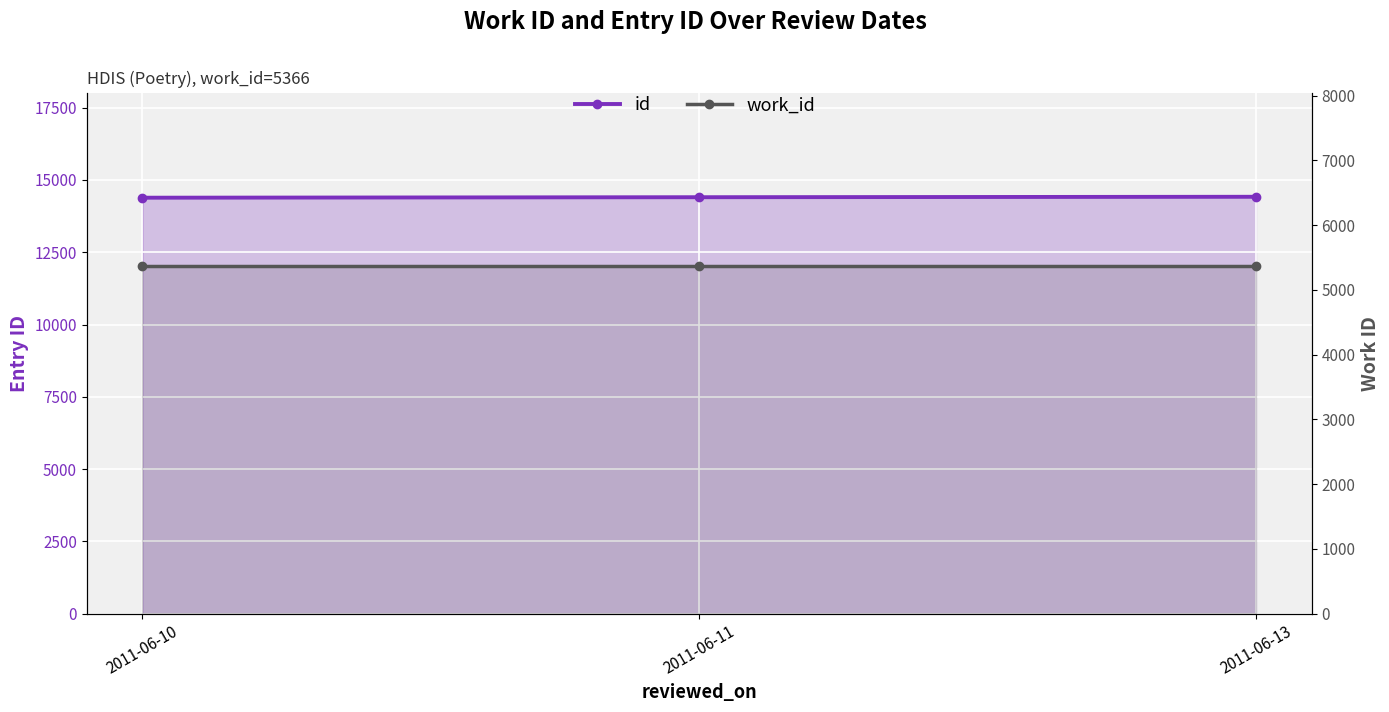

What is the total value across all series at 2011-06-11?

19770